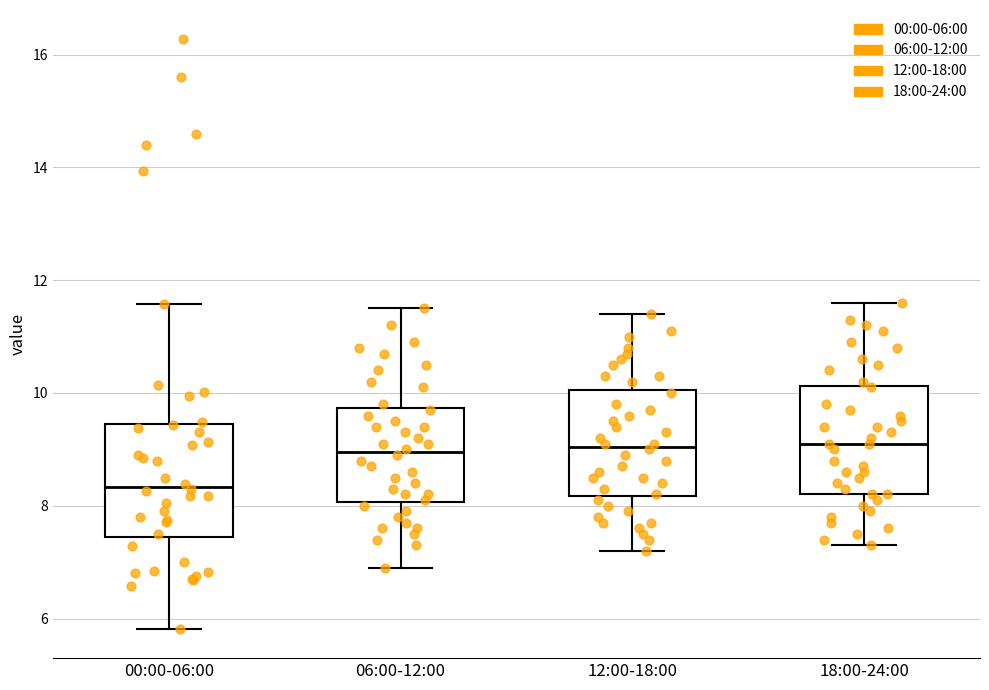

Which box's median line is the lowest?

00:00-06:00